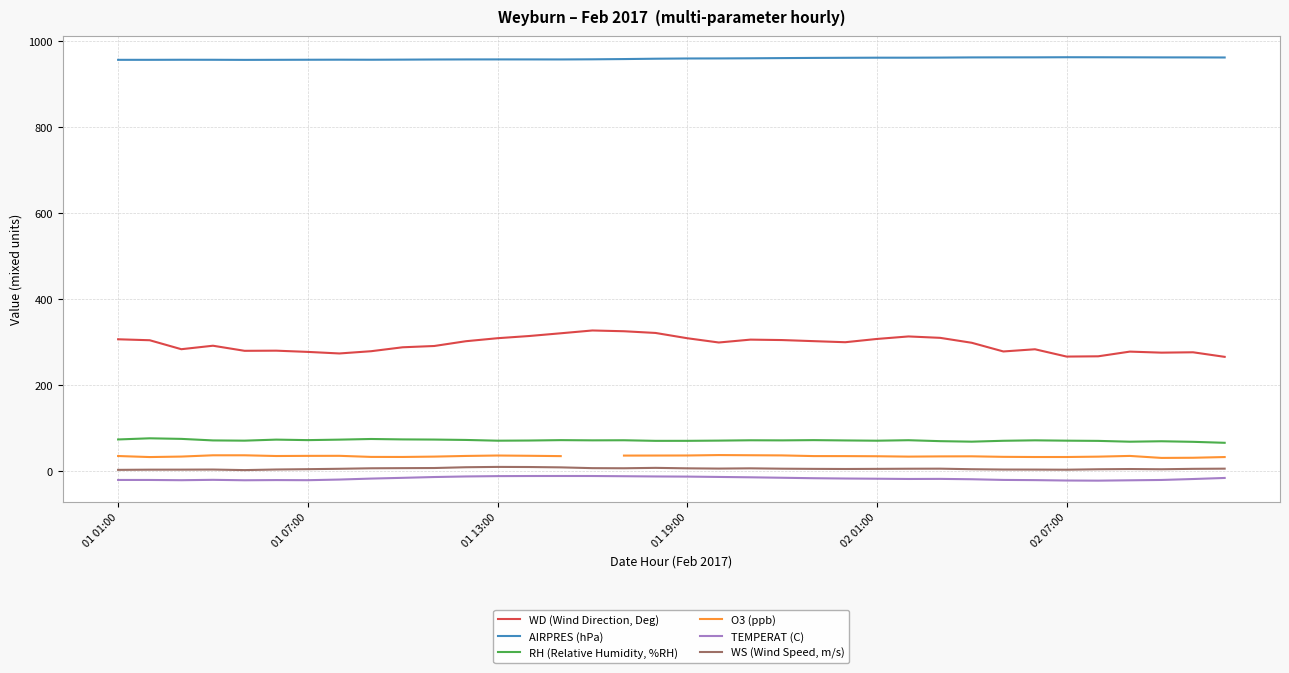

Is it true that AIRPRES (hPa) equals 960.8 at 02 01:00?

True